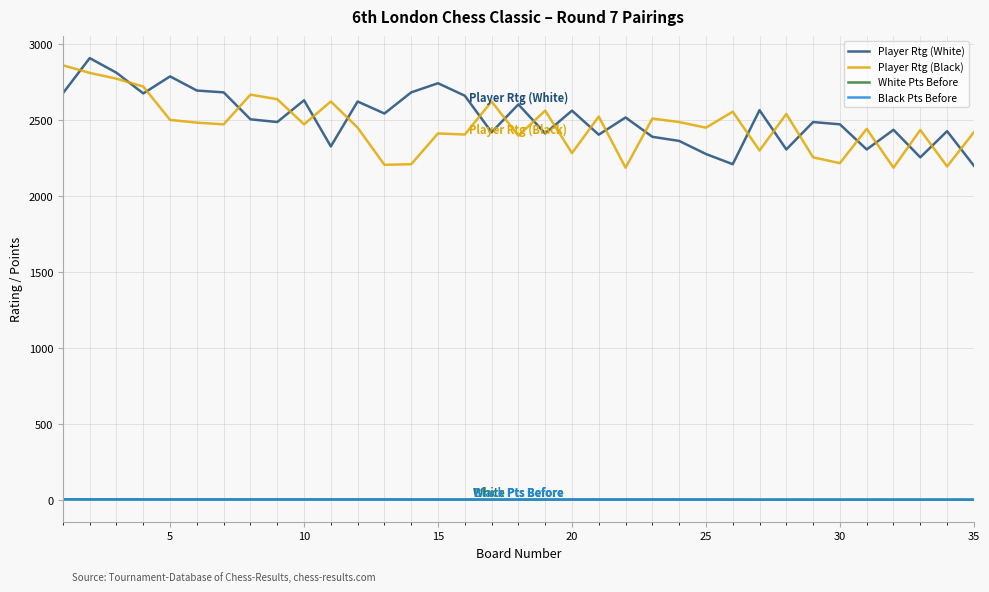

True or false: White Pts Before and Player Rtg (White) intersect in this chart.

False